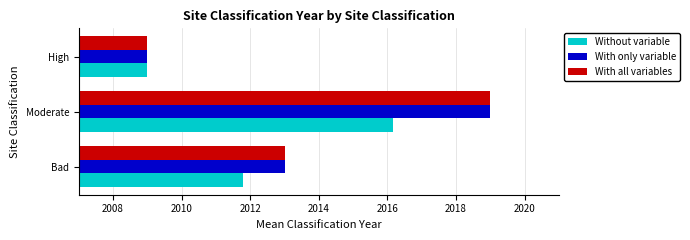

How many series are shown in this chart?

3